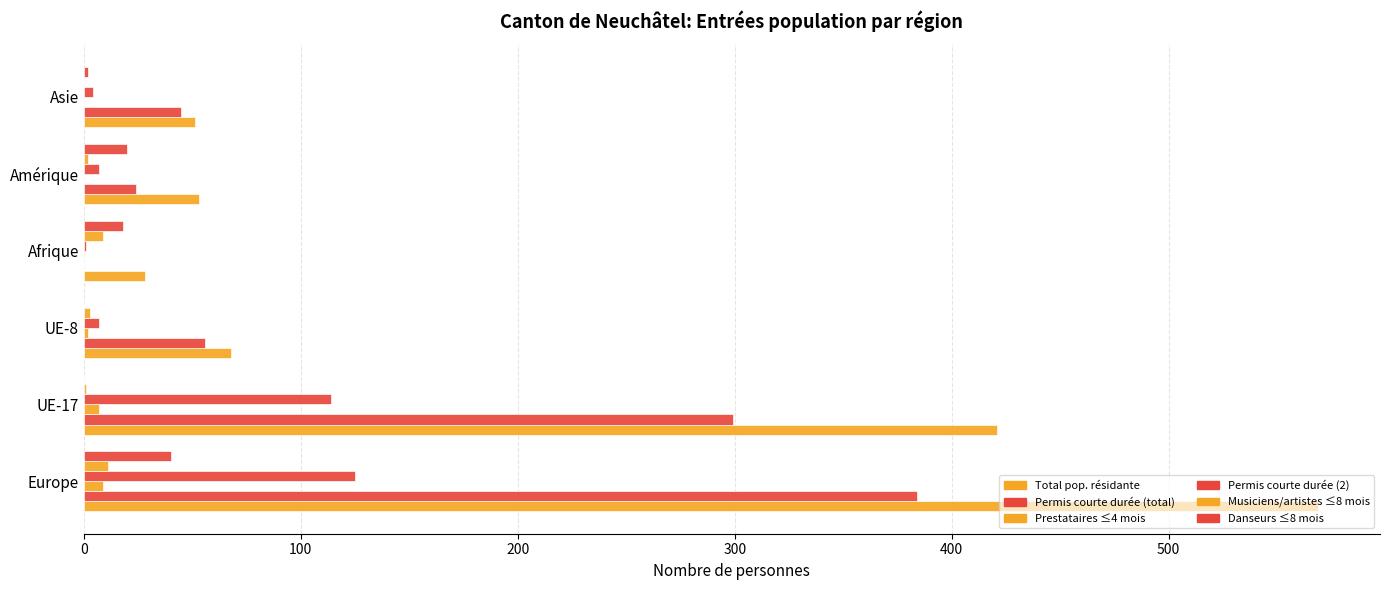

How many distinct data groups are displayed?

6